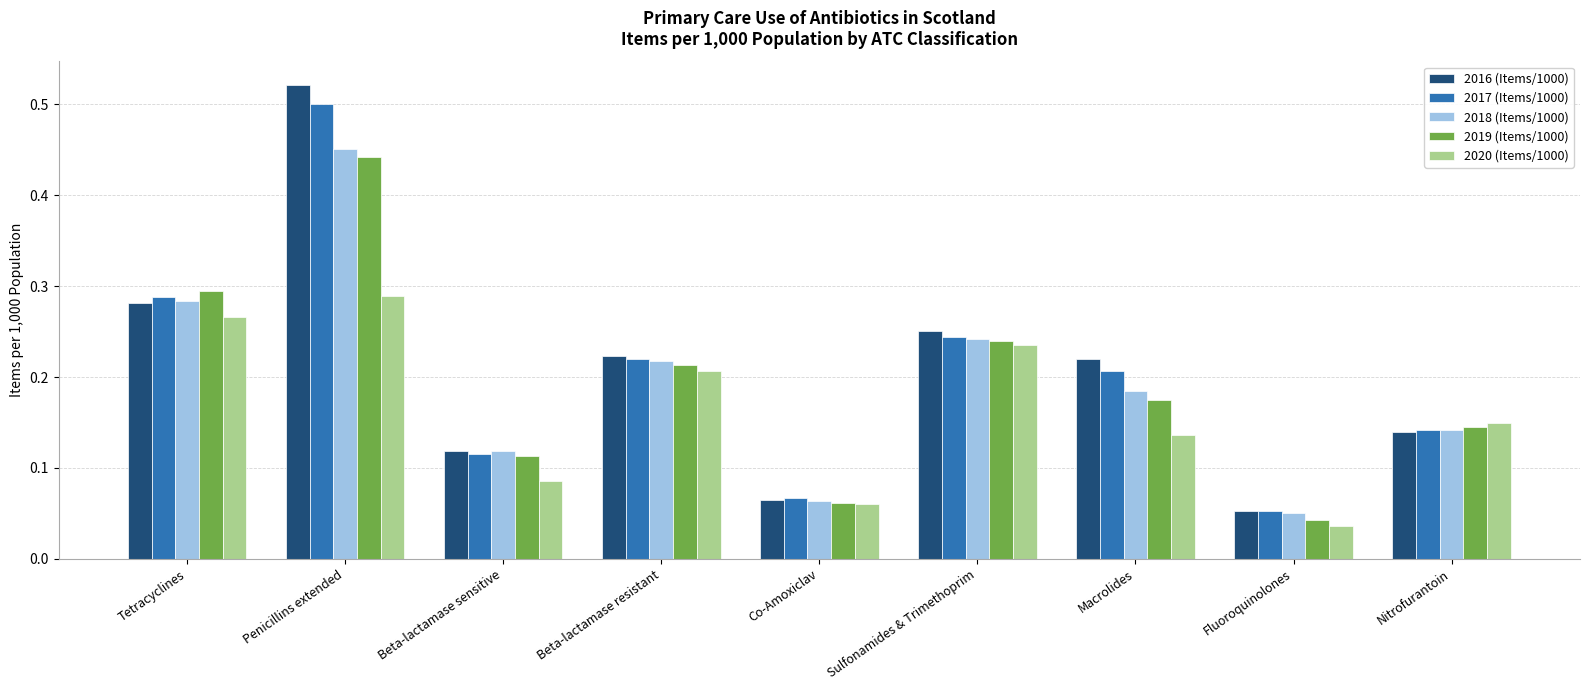

What are all the series names shown in the legend?

2016 (Items/1000), 2017 (Items/1000), 2018 (Items/1000), 2019 (Items/1000), 2020 (Items/1000)